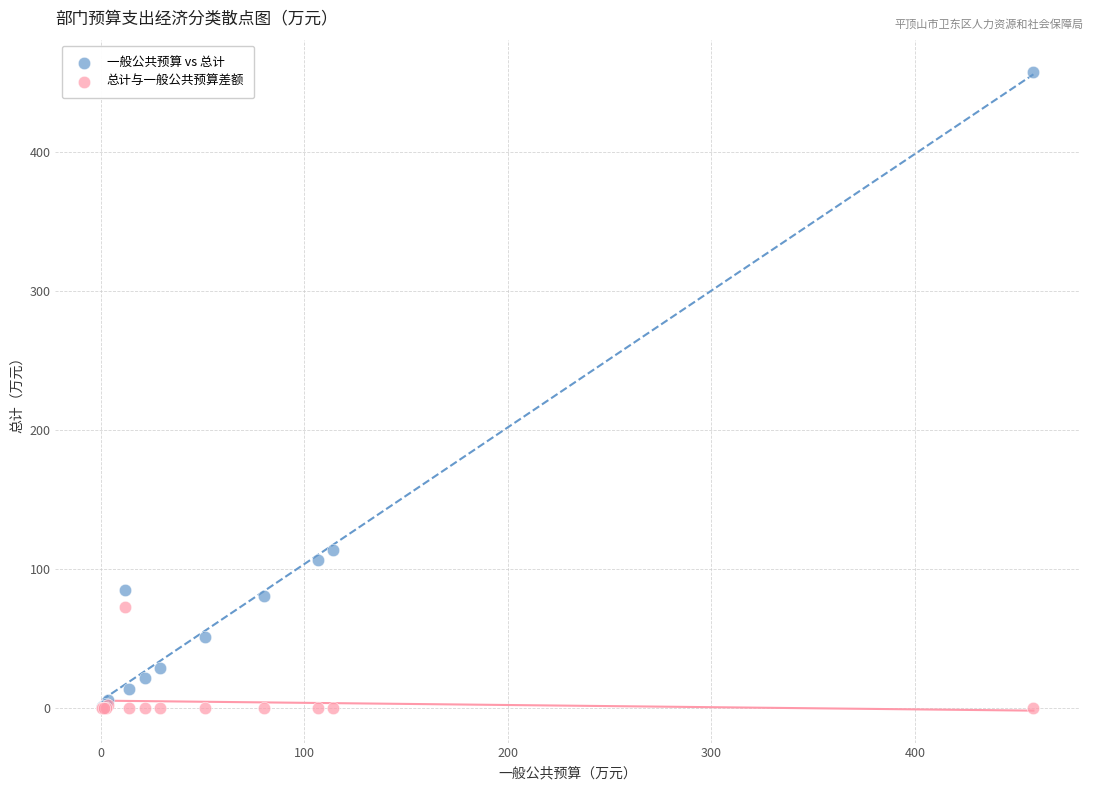

What are all the series names shown in the legend?

一般公共预算 vs 总计, 总计与一般公共预算差额